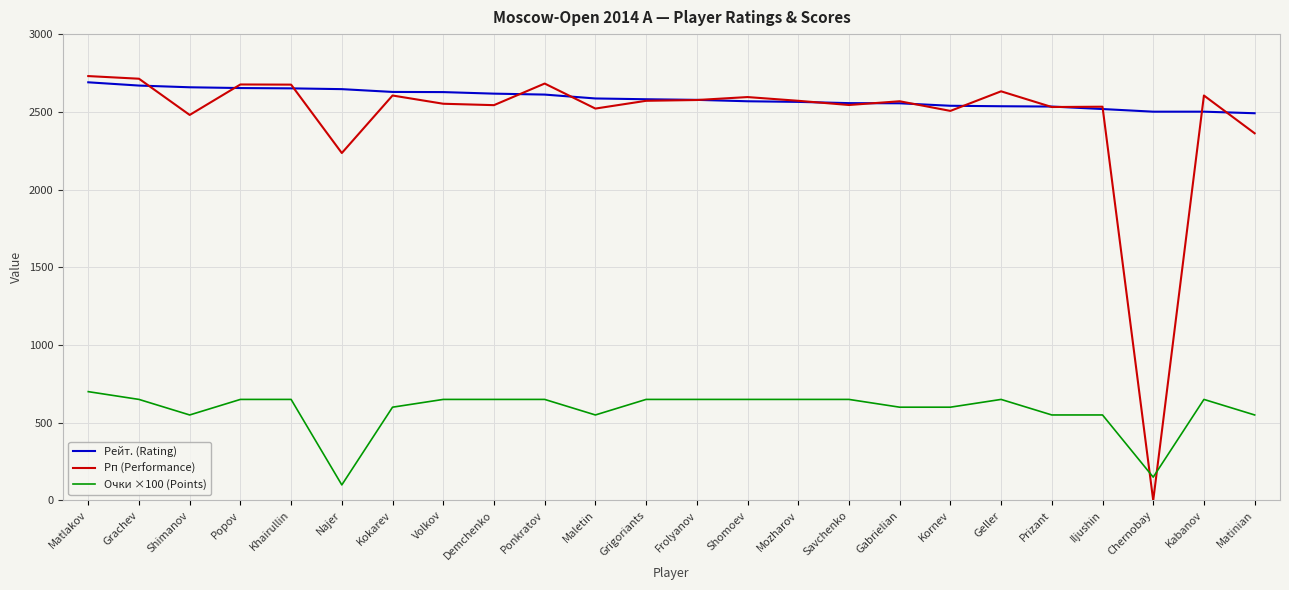

Which category has the lowest value across all series?

Chernobay